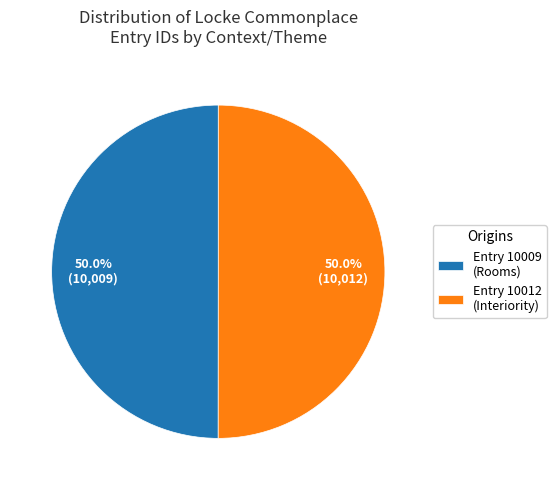

Approximately how many times larger is the value at Entry 10009 (Rooms) compared to Entry 10012 (Interiority)?

1.0